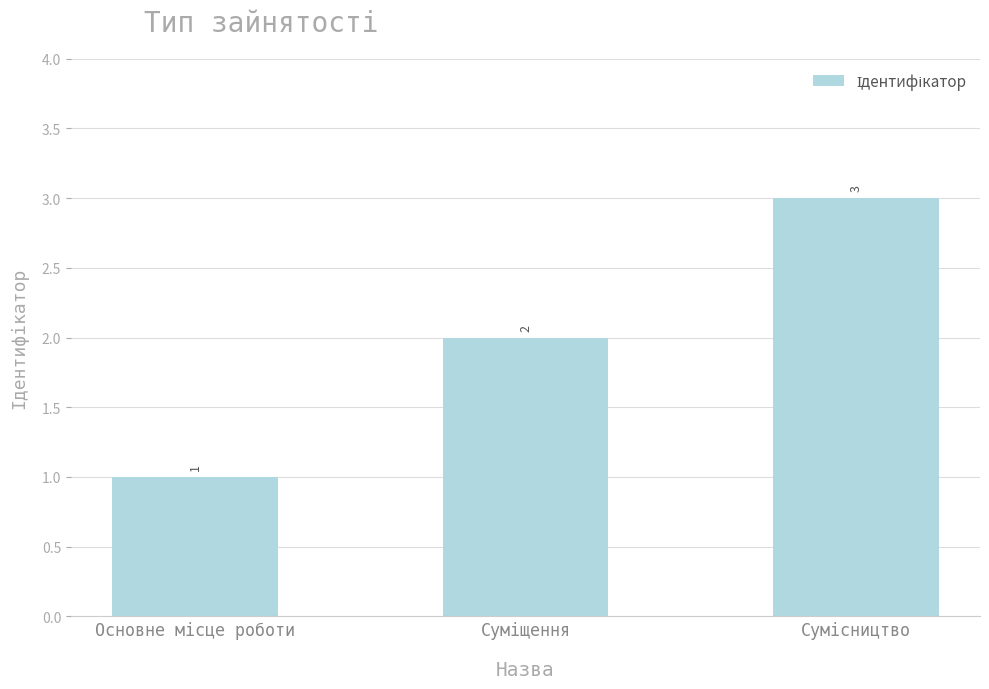

Does the chart contain stacked bars?

No